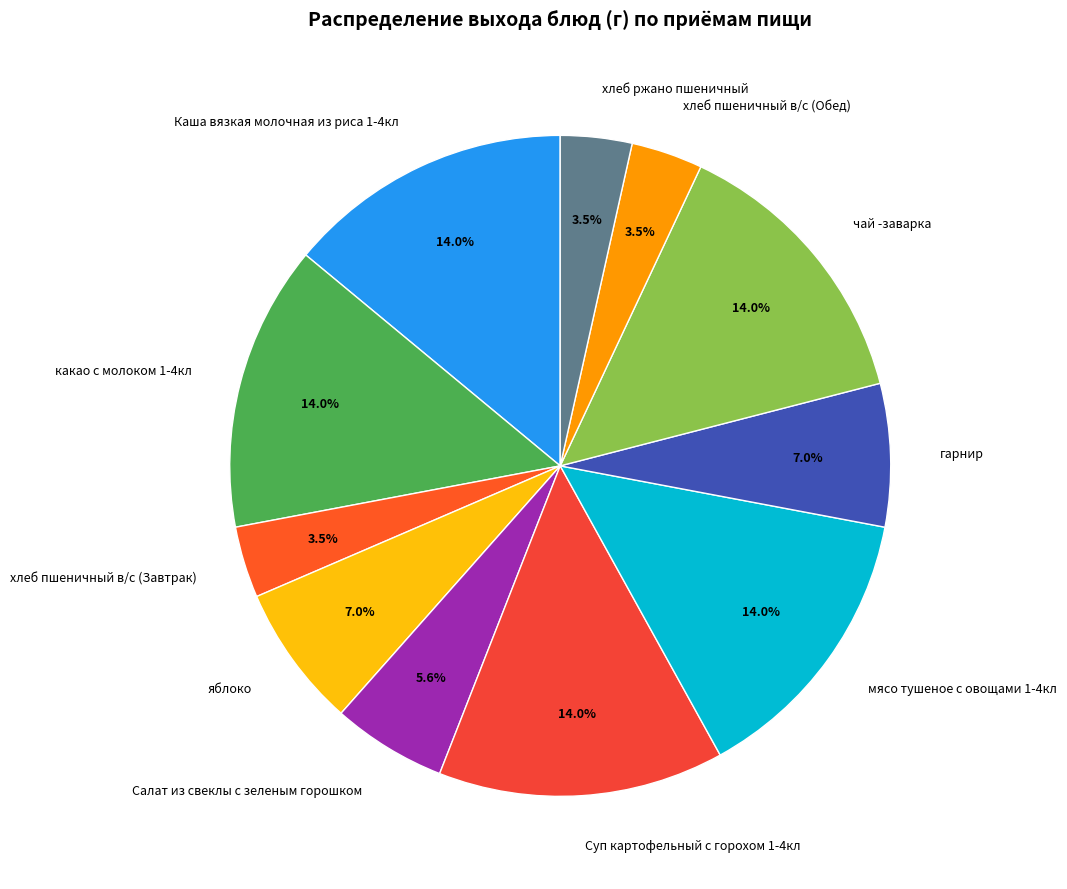

To the nearest percent, what is the difference between the хлеб пшеничный в/с (Завтрак) and Каша вязкая молочная из риса 1-4кл slice percentages?

10%